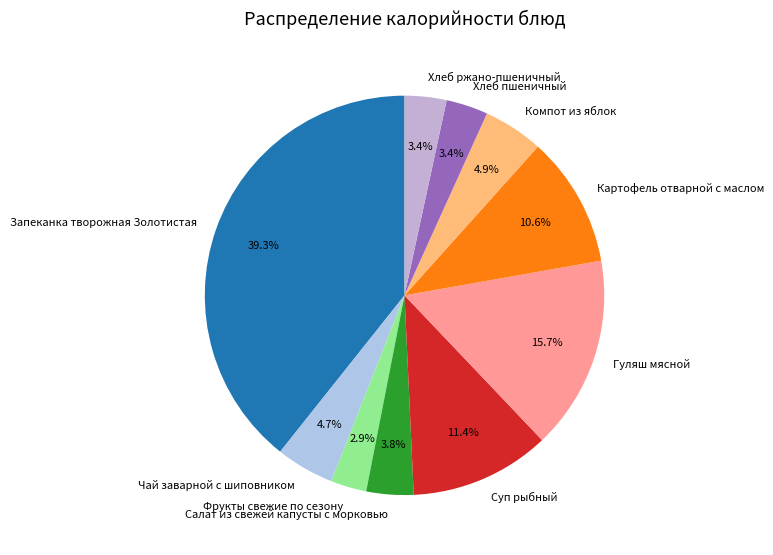

What percentage is the Хлеб пшеничный slice, to the nearest percent?

3%